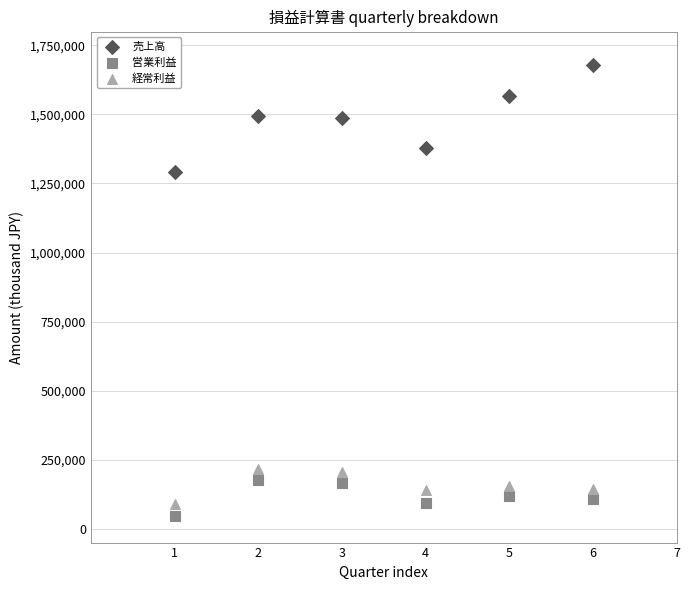

Which series contains the lowest Y value?

営業利益